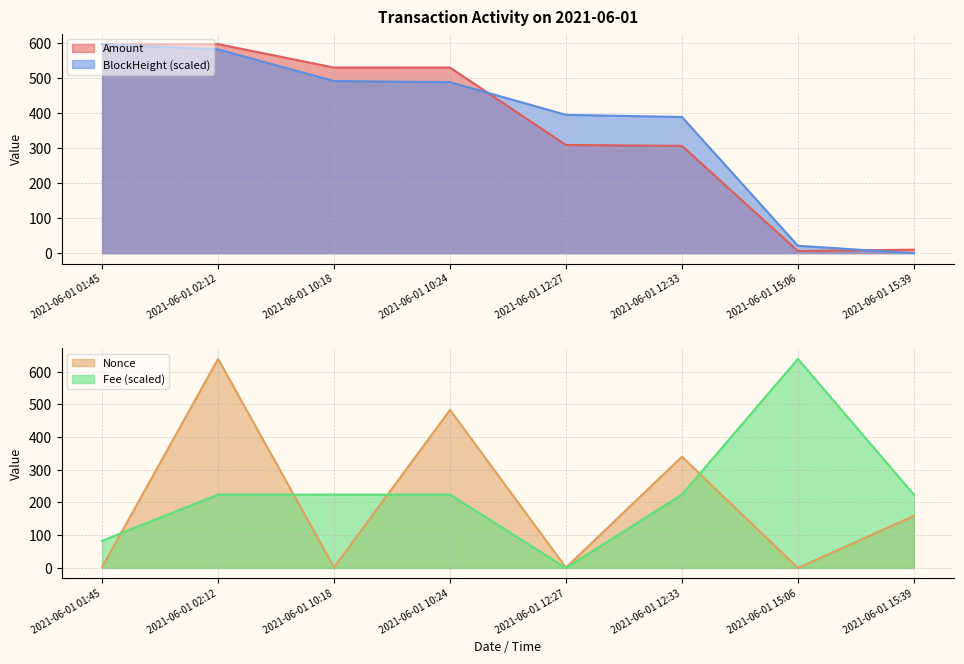

Reading left to right, transcribe all the data shown in this chart.

Amount: 596.0	597.0	530.0	530.0	309.0	306.4	6.0	9.9
Fee: 83.0	224.2	224.2	224.2	0.0	224.2	639.0	224.2
BlockHeight: 597.0	581.9	491.4	488.4	395.0	388.9	21.1	0.0
Nonce: 3.0	639.0	2.0	483.0	1.0	340.0	0.0	159.0